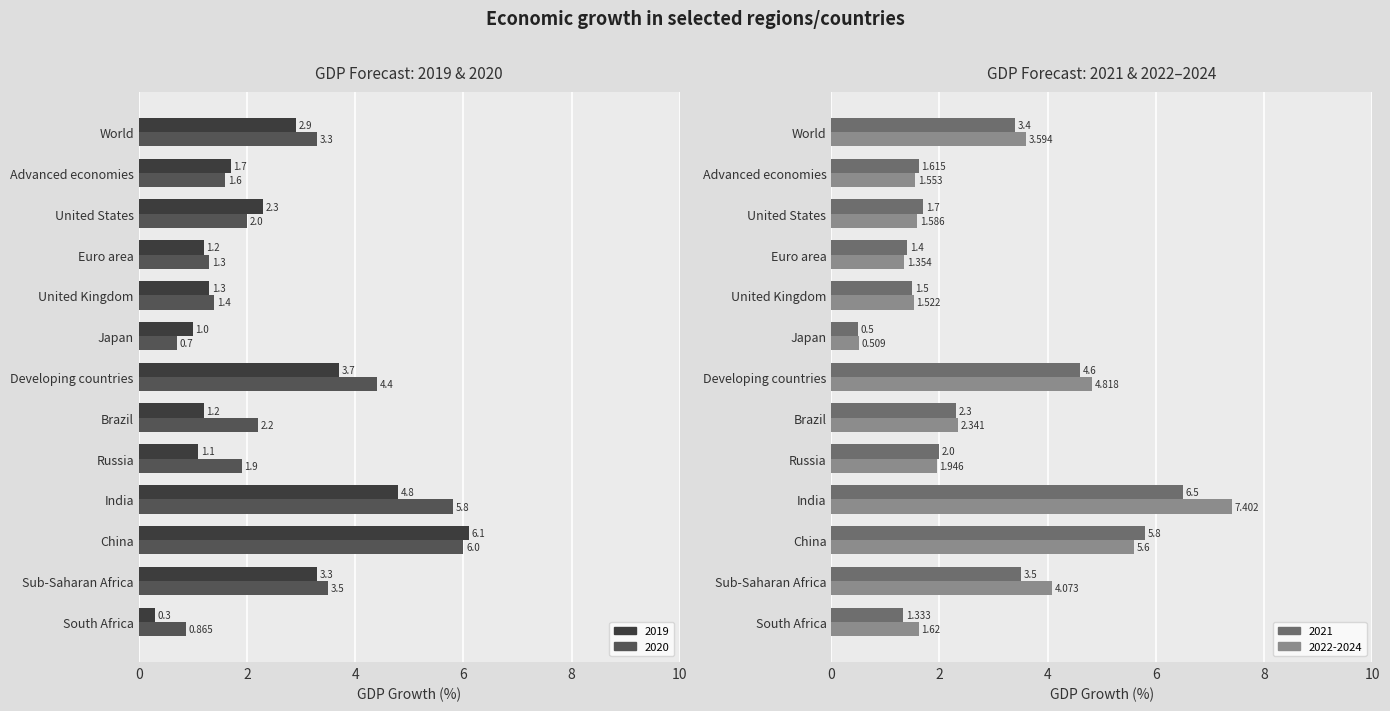

At which label does 2020 reach its minimum?

Japan